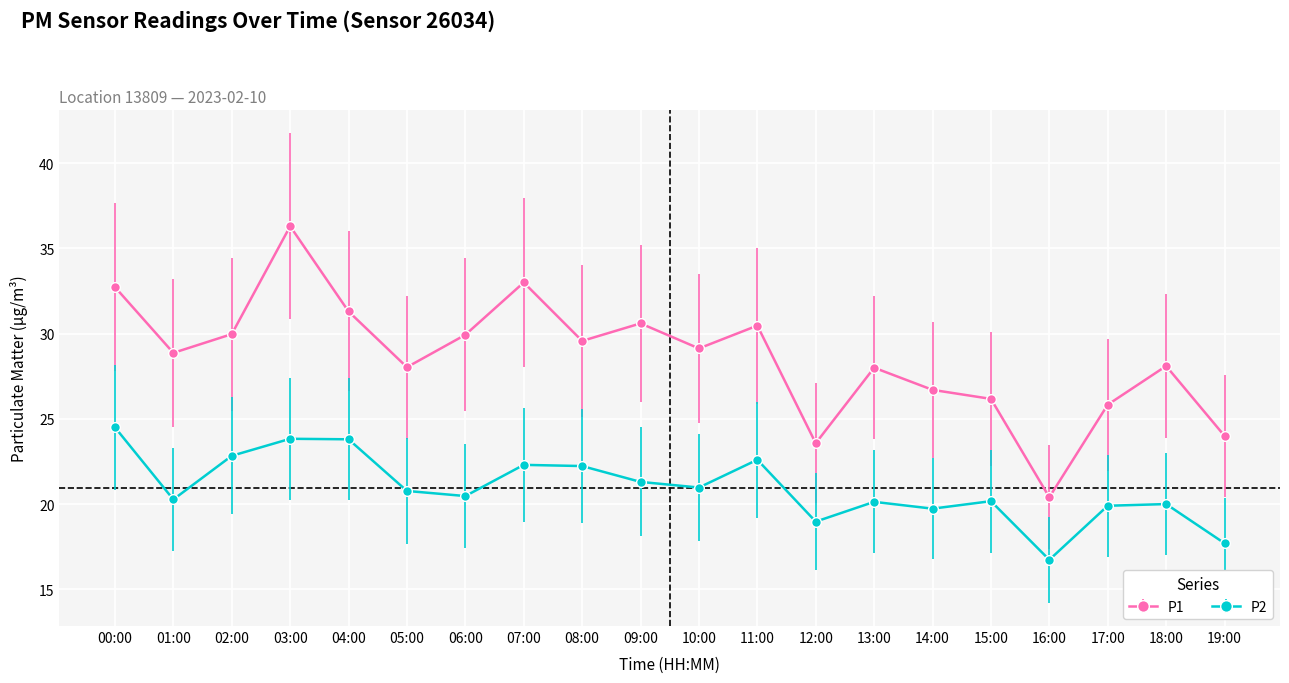

List the series in order of their overall mean, highest first.

P1, P2